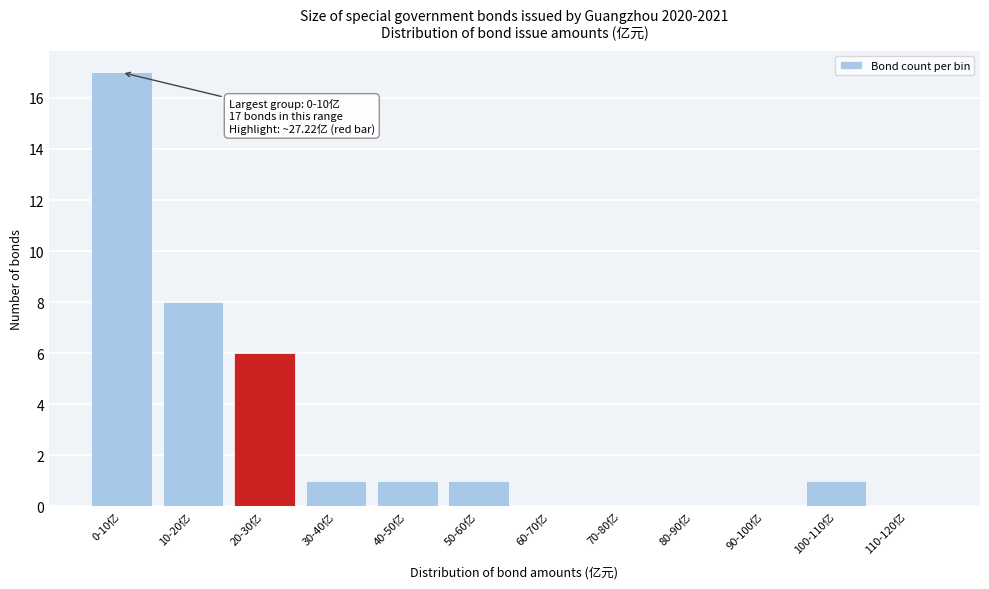

Reading left to right, what are all the values shown in this chart?

0-10亿=17	10-20亿=8	20-30亿=6	30-40亿=1	40-50亿=1	50-60亿=1	60-70亿=0	70-80亿=0	80-90亿=0	90-100亿=0	100-110亿=1	110-120亿=0